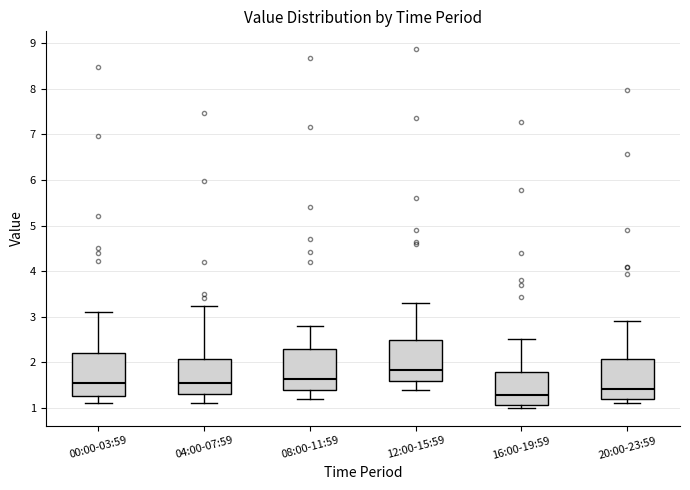

Which box's median line is the highest?

12:00-15:59